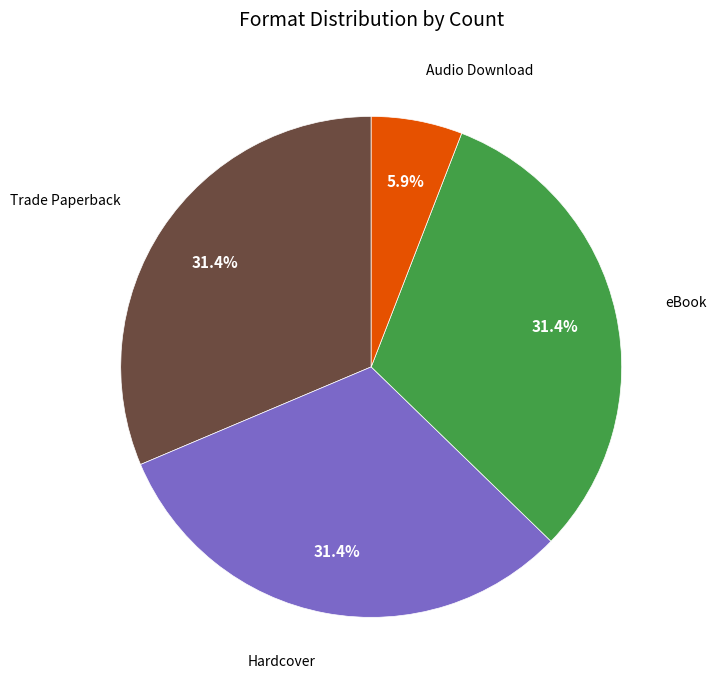

To the nearest percent, what is the combined percentage of Hardcover and Audio Download?

37%